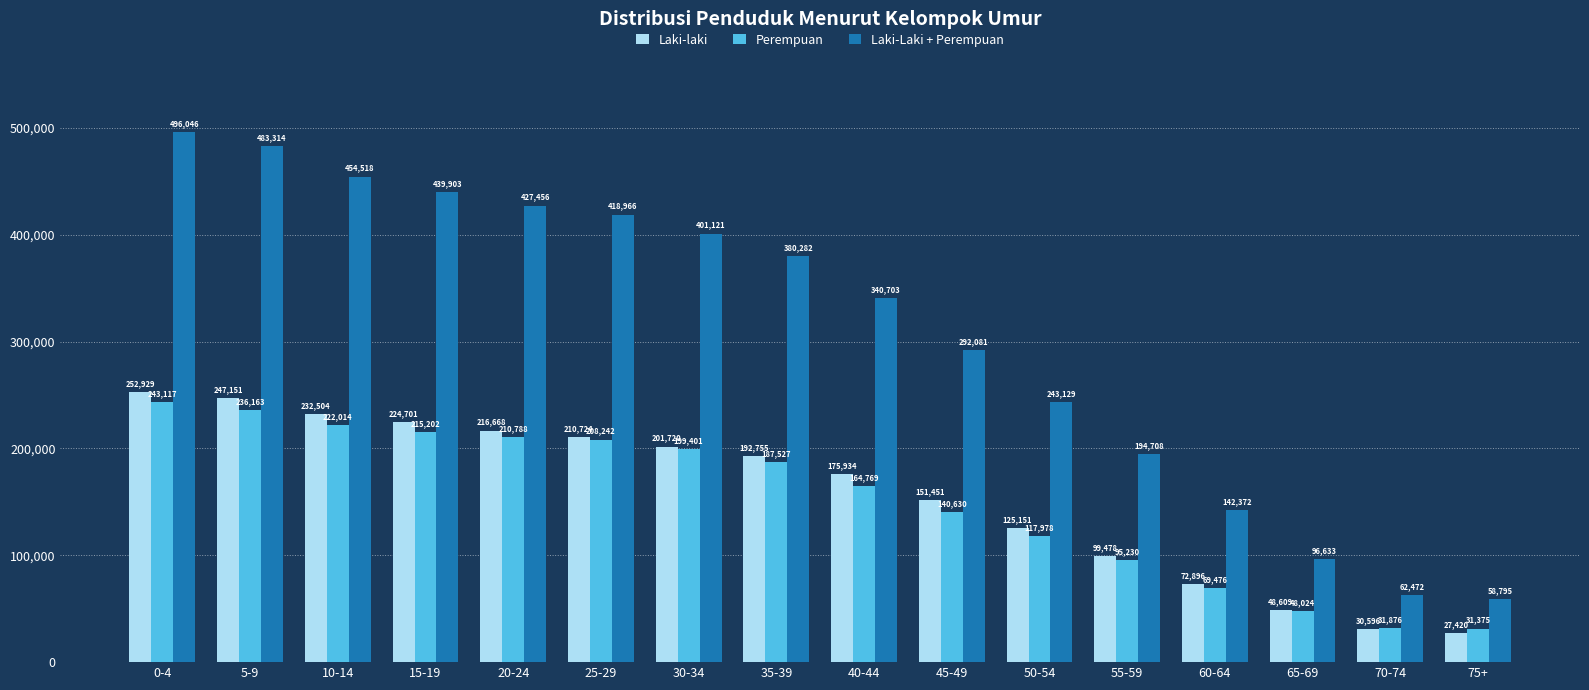

What is the label of the 16th bar from the right?

0-4